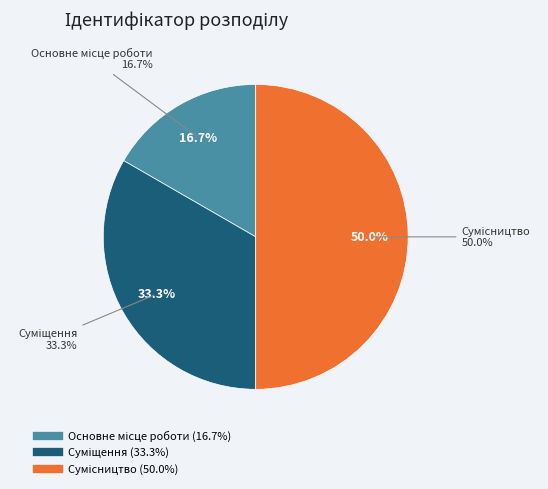

How much of the chart is everything except Суміщення?

66.7%